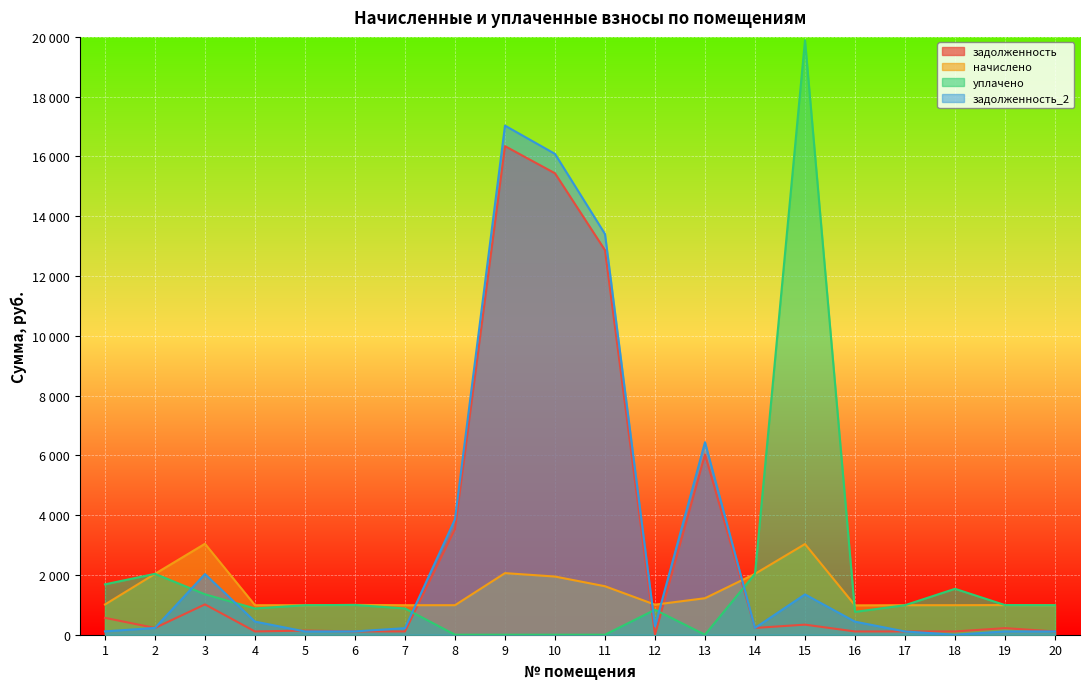

What are all the series names shown in the legend?

задолженность, начислено, уплачено, задолженность_2